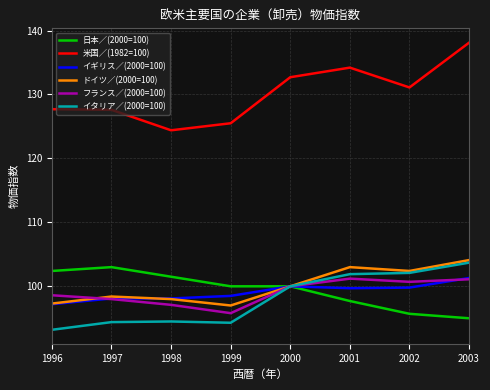

Which category has the highest value in the 米国／(1982=100) series?

2003